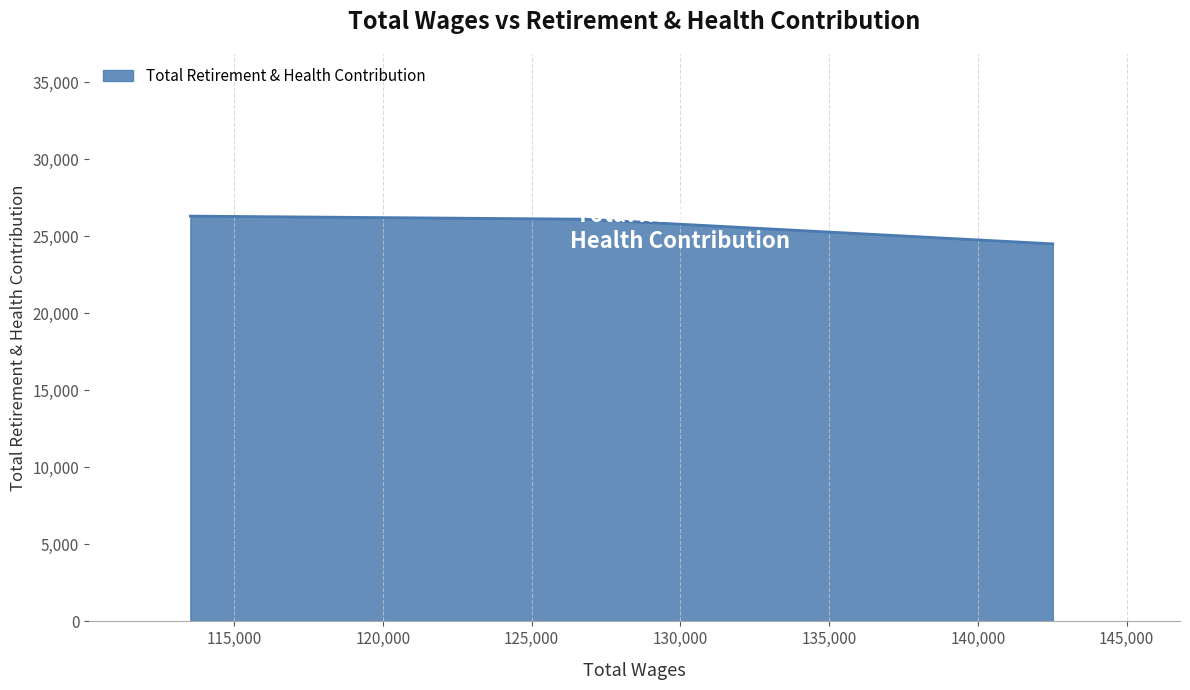

What is the smallest value displayed?

24508